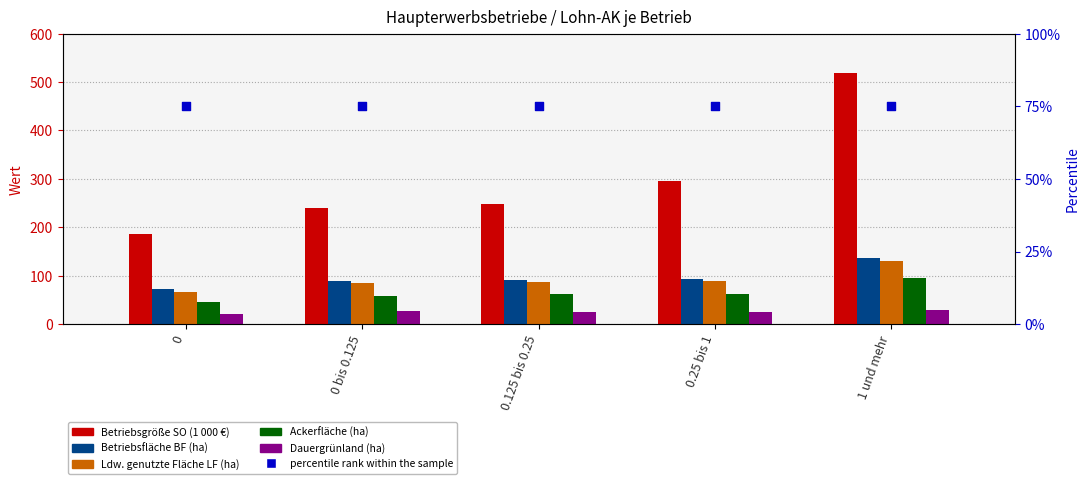

At how many categories does at least one series exceed 513?

1